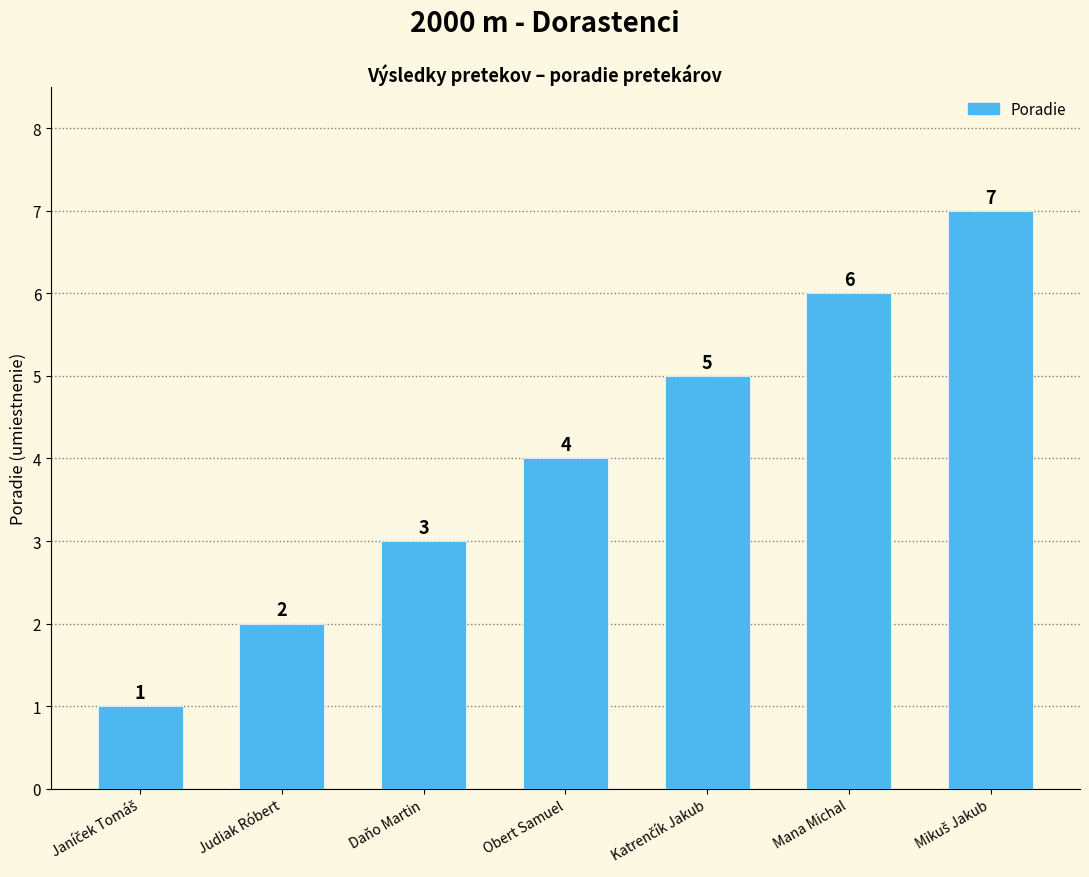

How many values are between 2 and 6?

5